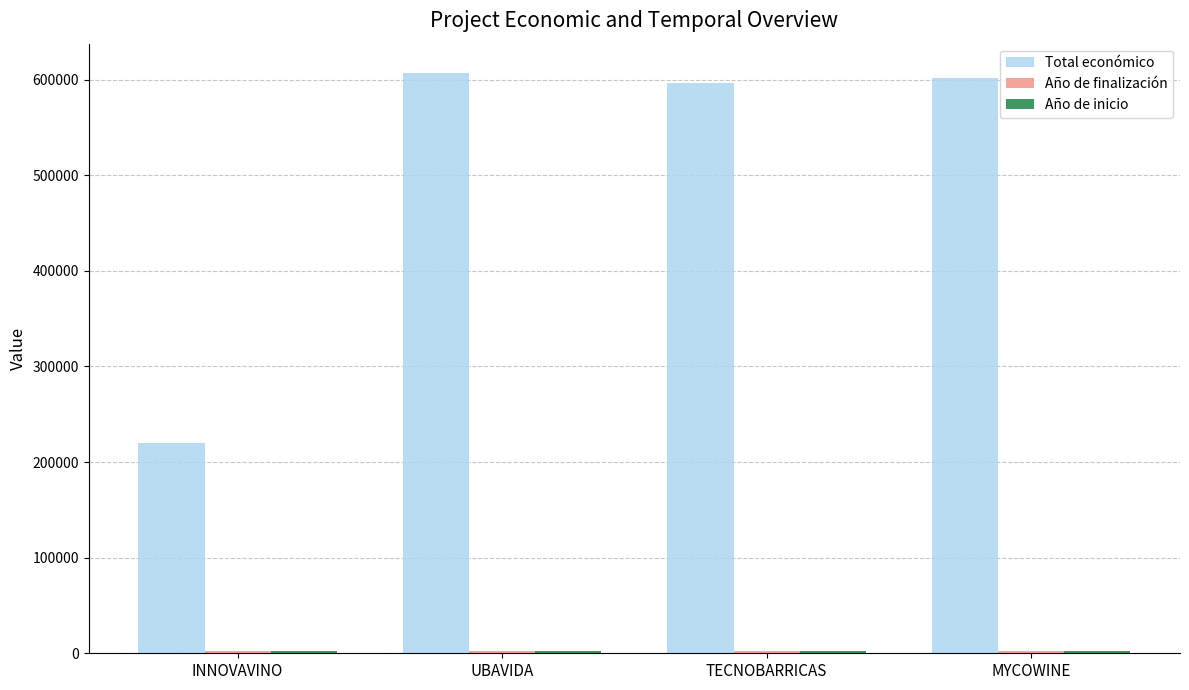

At how many categories does at least one series exceed 302165?

3